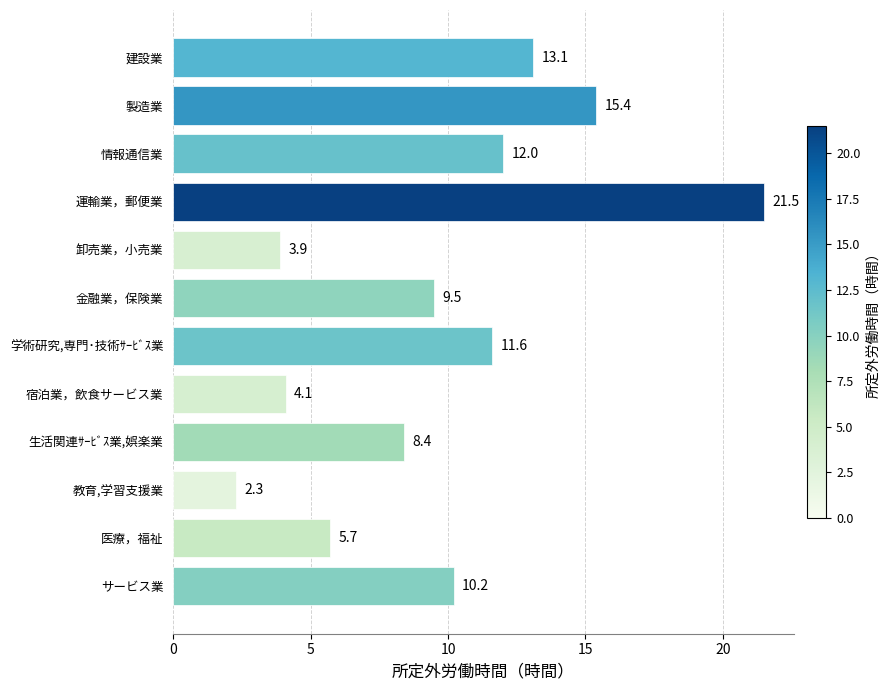

Reading bottom to top, extract all data points from this chart.

10.2	5.7	2.3	8.4	4.1	11.6	9.5	3.9	21.5	12.0	15.4	13.1